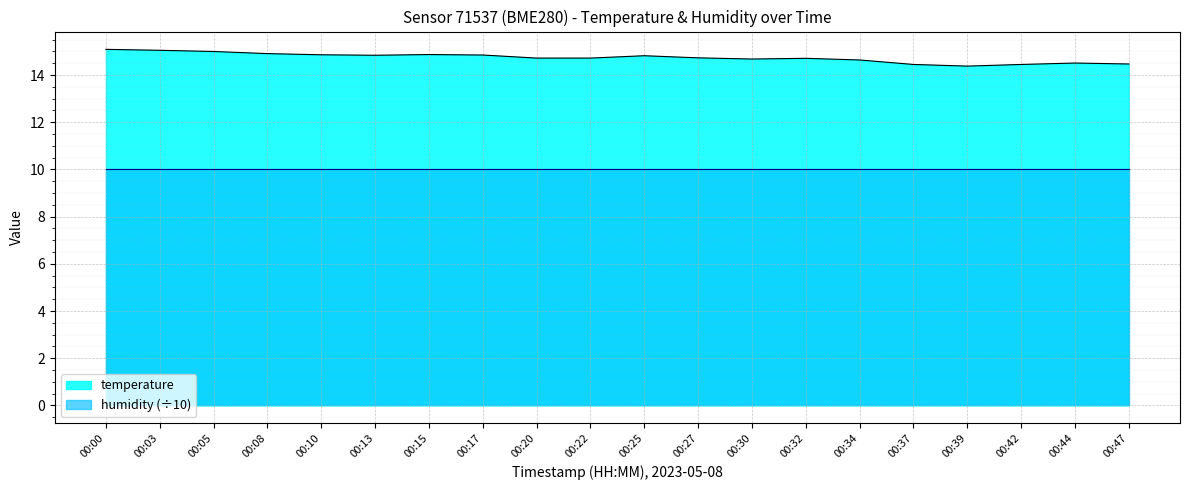

What is the ratio of the value at 00:17 to the value at 00:39?

1.0